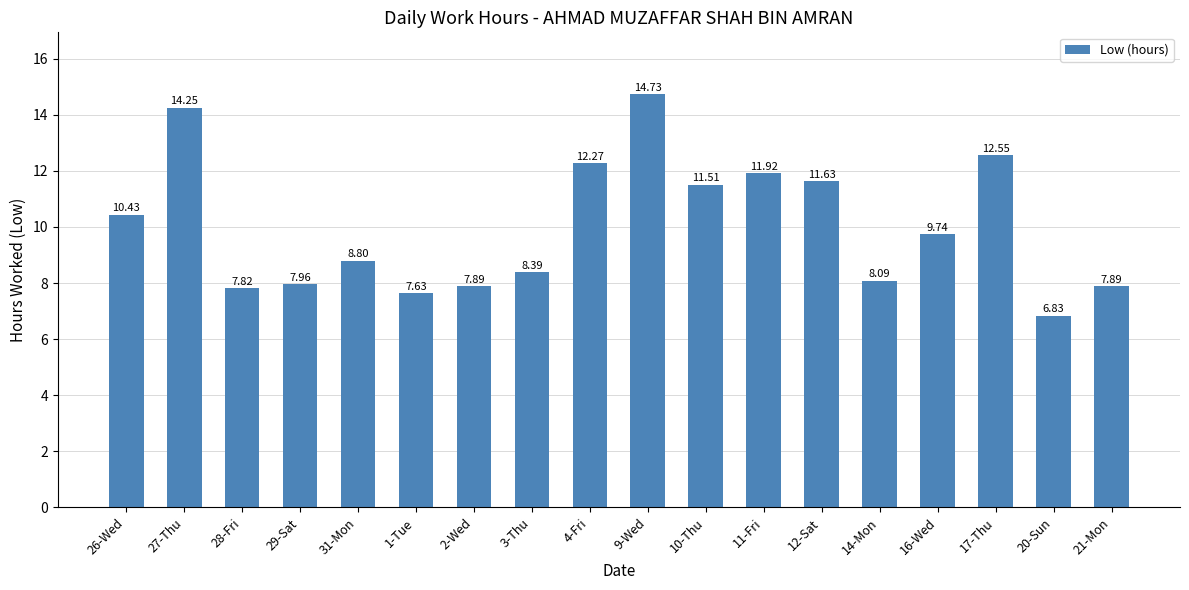

Approximately how many times larger is the value at 14-Mon compared to 28-Fri?

1.0